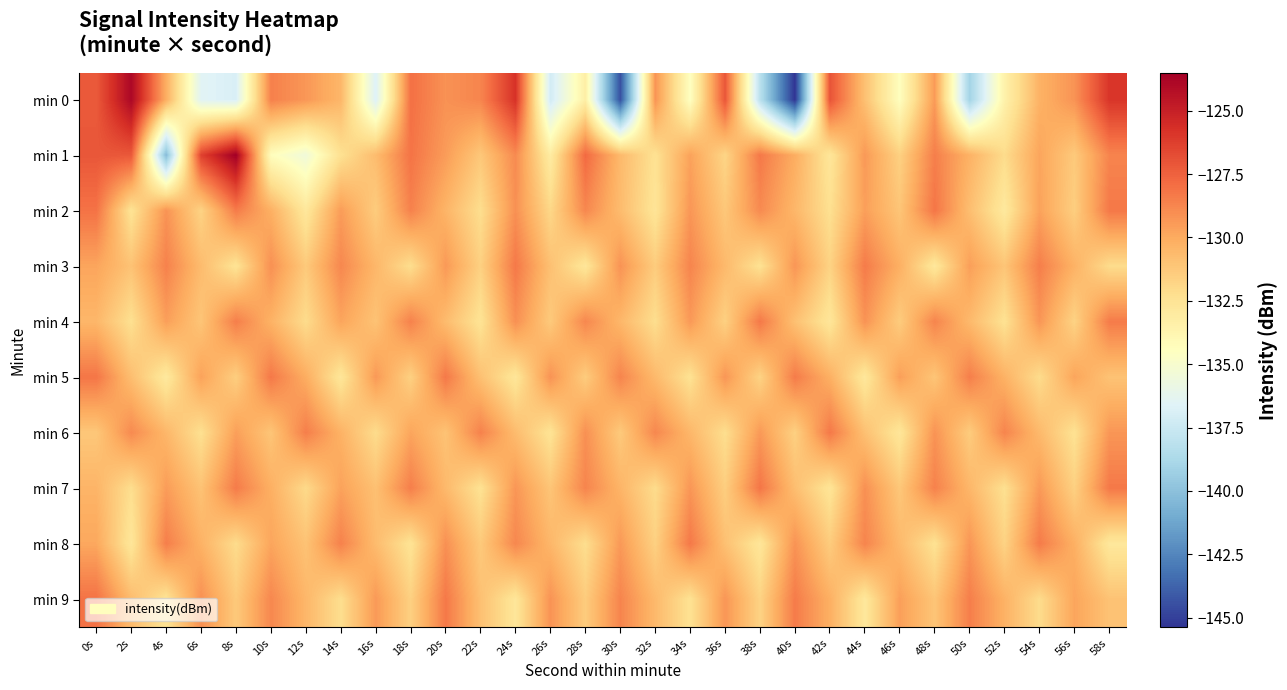

List the series in order of their peak value, highest first.

min 1, min 0, min 2, min 9, min 5, min 7, min 3, min 4, min 6, min 8